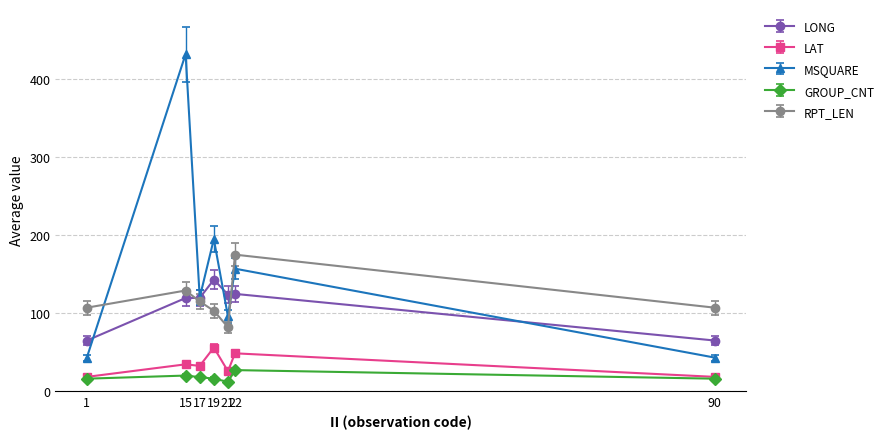

Rank the series by their maximum value, from highest to lowest.

MSQUARE, RPT_LEN, LONG, LAT, GROUP_CNT